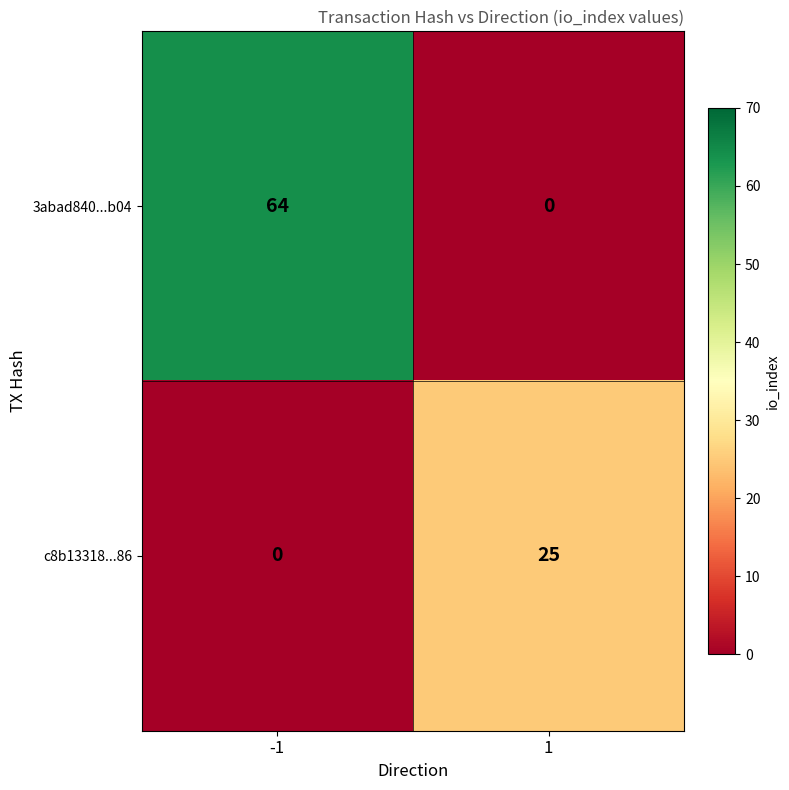

The value of c8b13318...86 at -1 is -14. True or false?

False